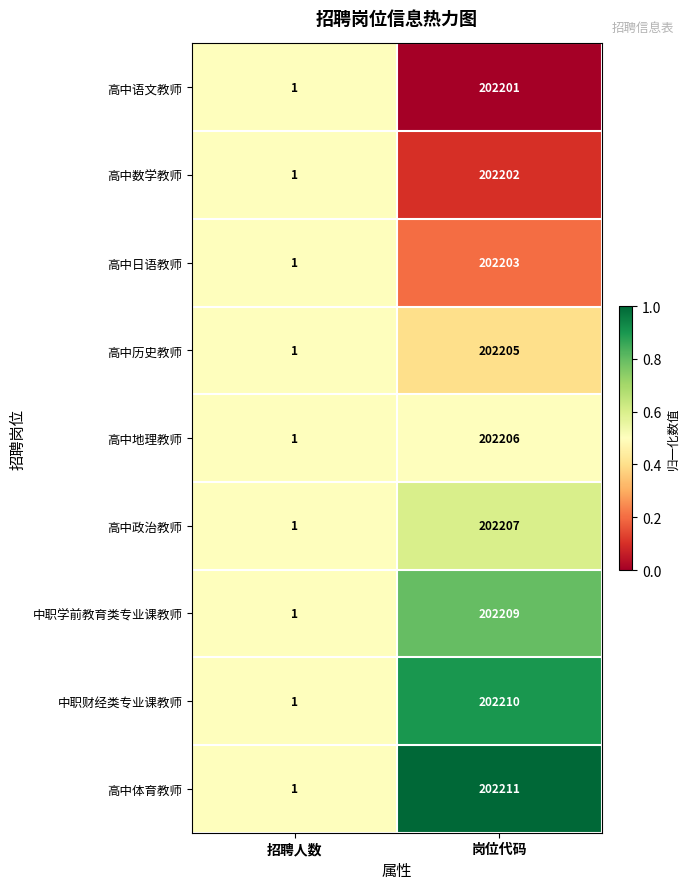

What is the total value across all series at 岗位代码?

1819854